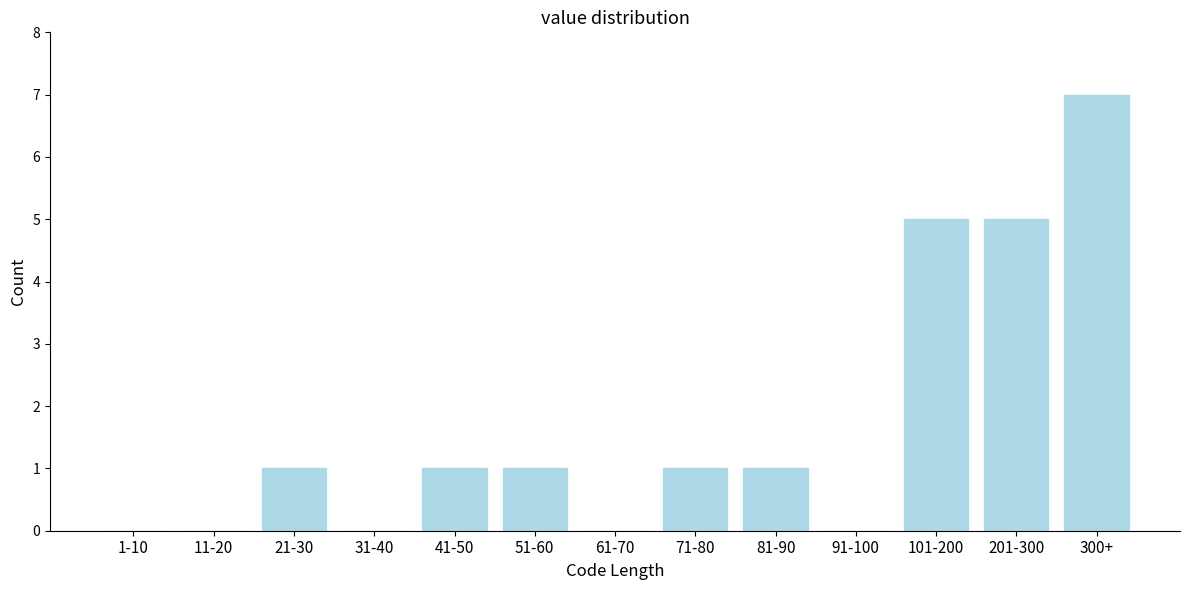

Reading right to left, list all the values displayed in this chart.

300+=7	201-300=5	101-200=5	91-100=0	81-90=1	71-80=1	61-70=0	51-60=1	41-50=1	31-40=0	21-30=1	11-20=0	1-10=0